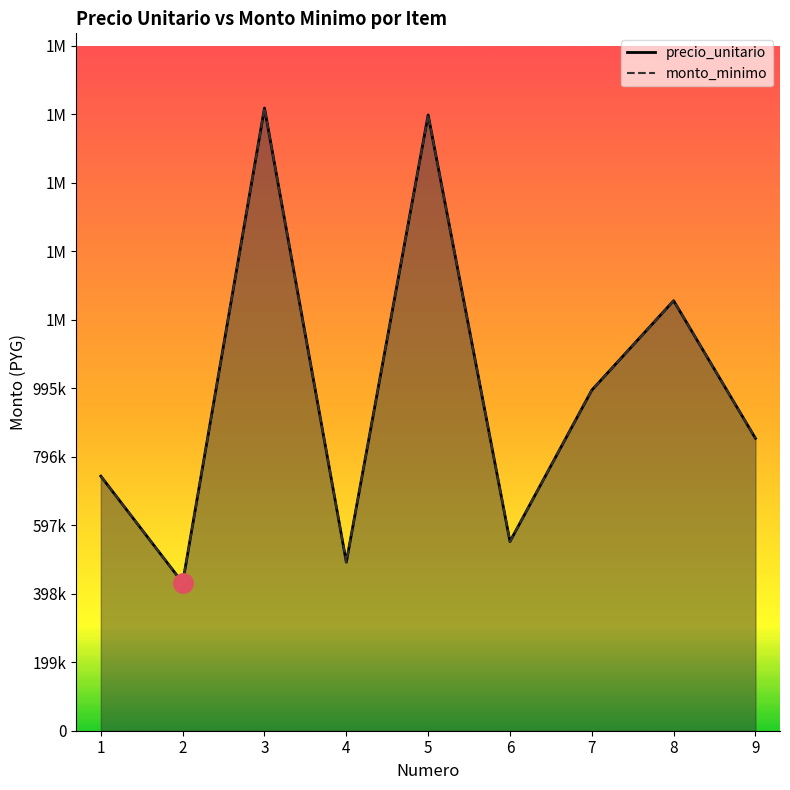

What is the average value of the precio_unitario series?

988889